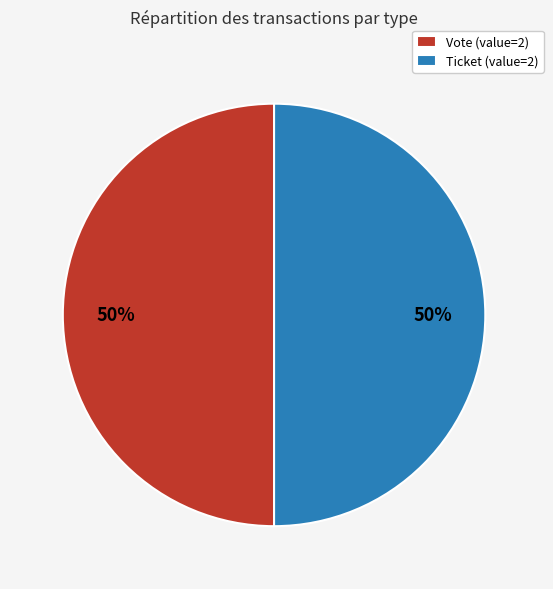

True or false: Vote (value=2) accounts for 50% of the total.

True